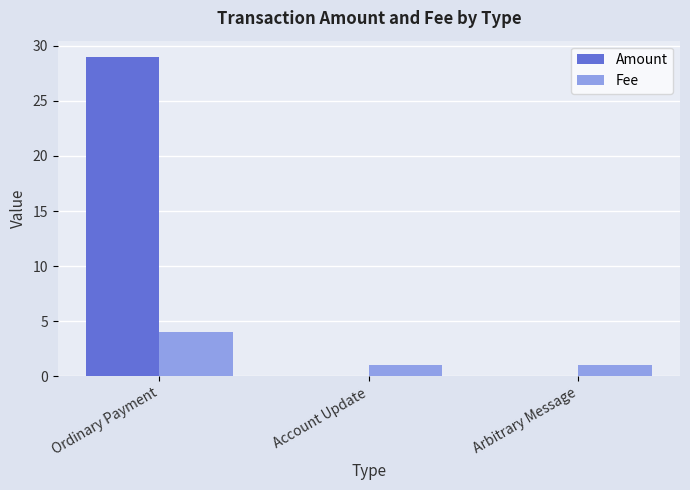

What is the maximum value shown in the chart?

29